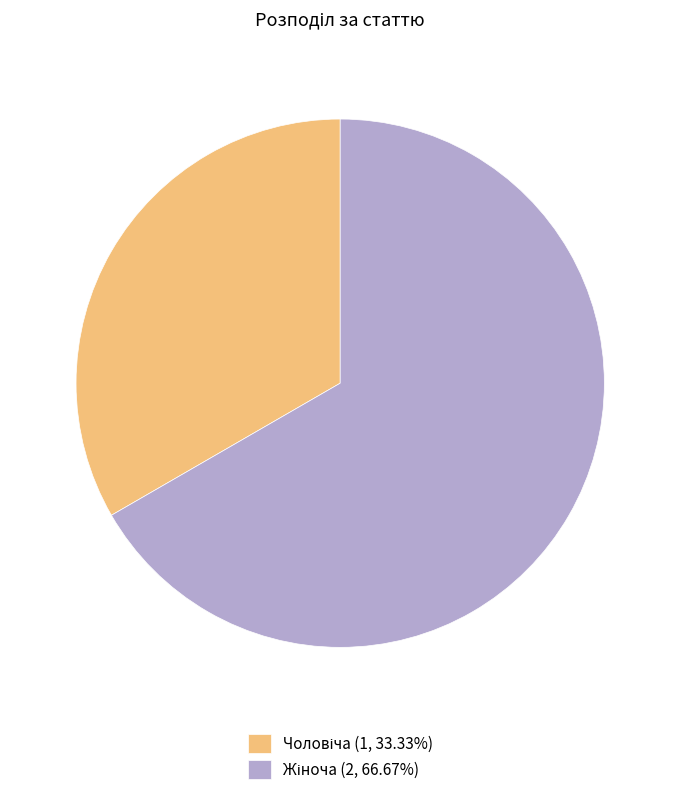

Is there a majority slice in this chart?

Yes